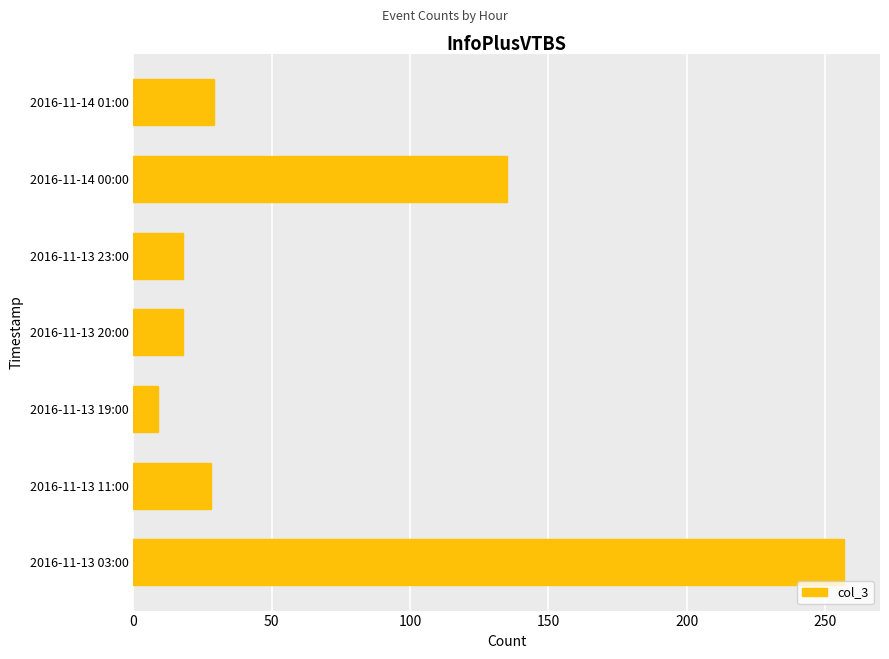

What is the greatest value displayed?

257